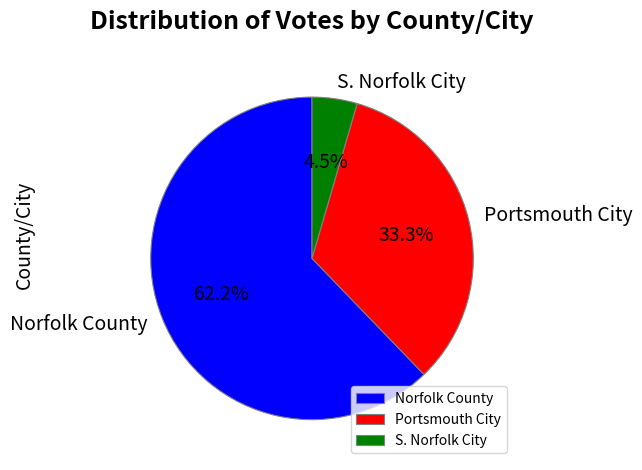

Which category has the biggest portion of the pie?

Norfolk County